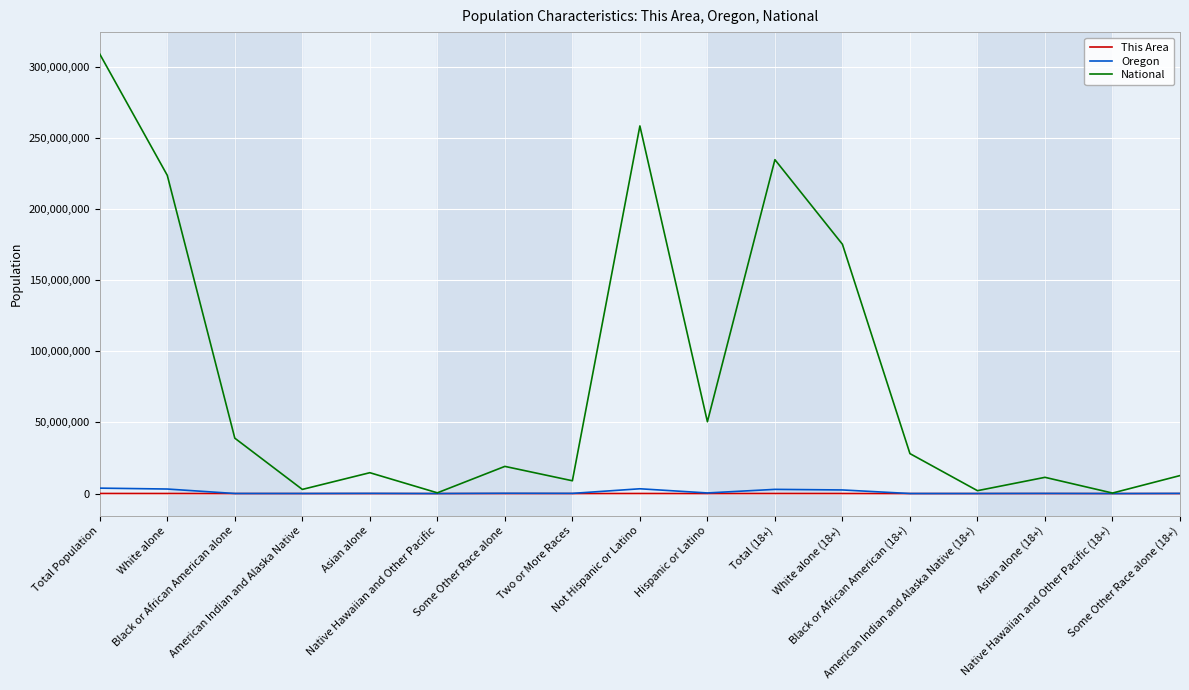

What is the maximum value for National?

308745538